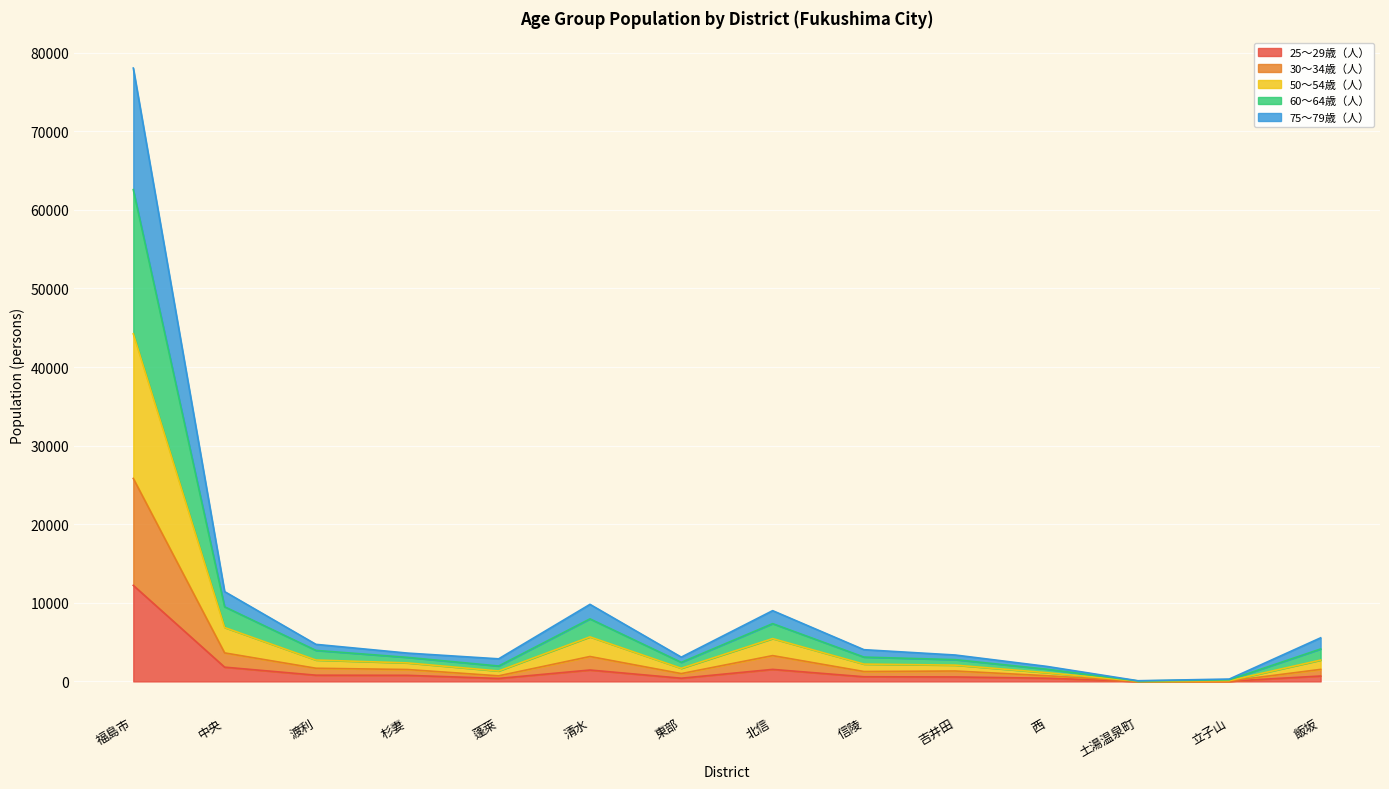

Which category has the highest value in the 25～29歳（人） series?

福島市